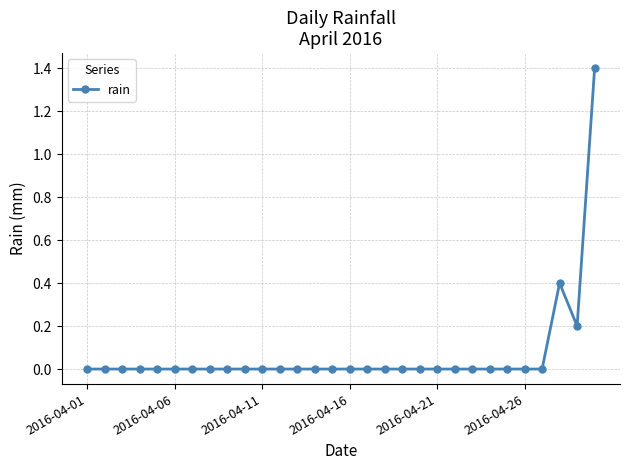

What is the greatest value displayed?

1.4